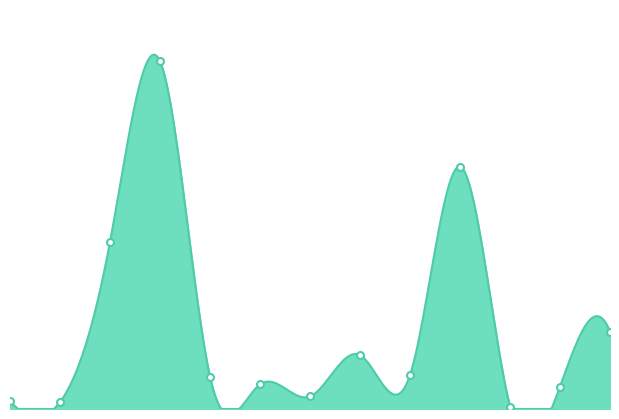

What position from the left is 2022-01-21?

7